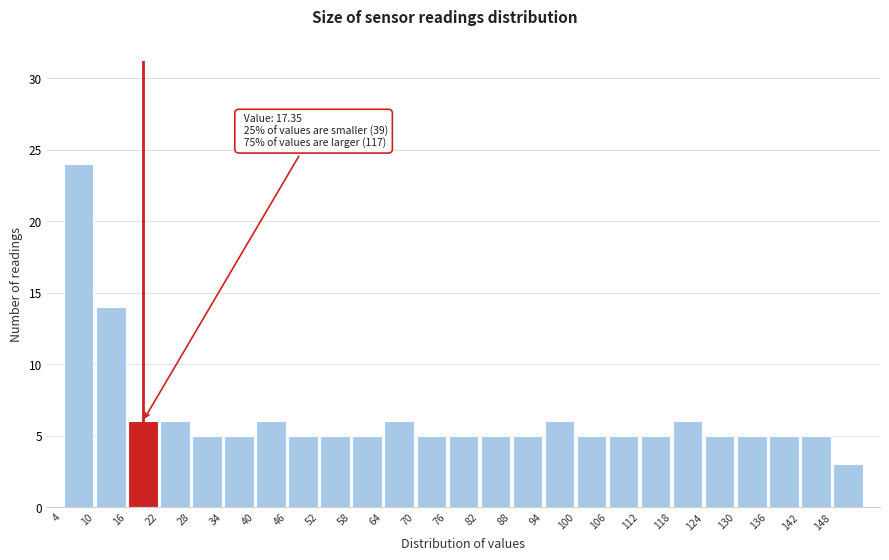

Which range on the x-axis has the tallest bar?

4 to 10